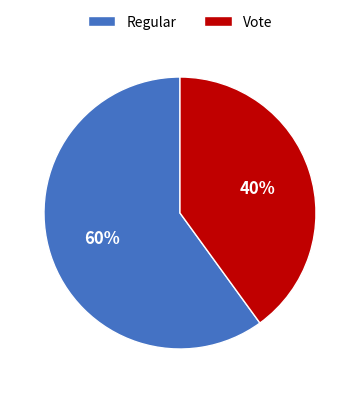

Is it true that Vote is 46% of the pie?

False